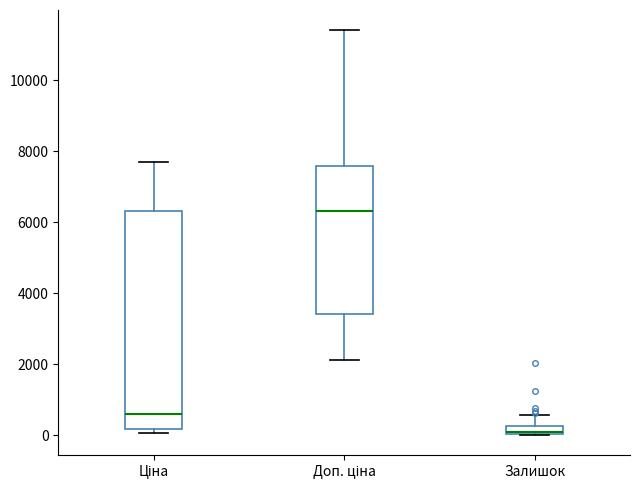

Which box is the tallest, from its lower edge to its upper edge?

Ціна